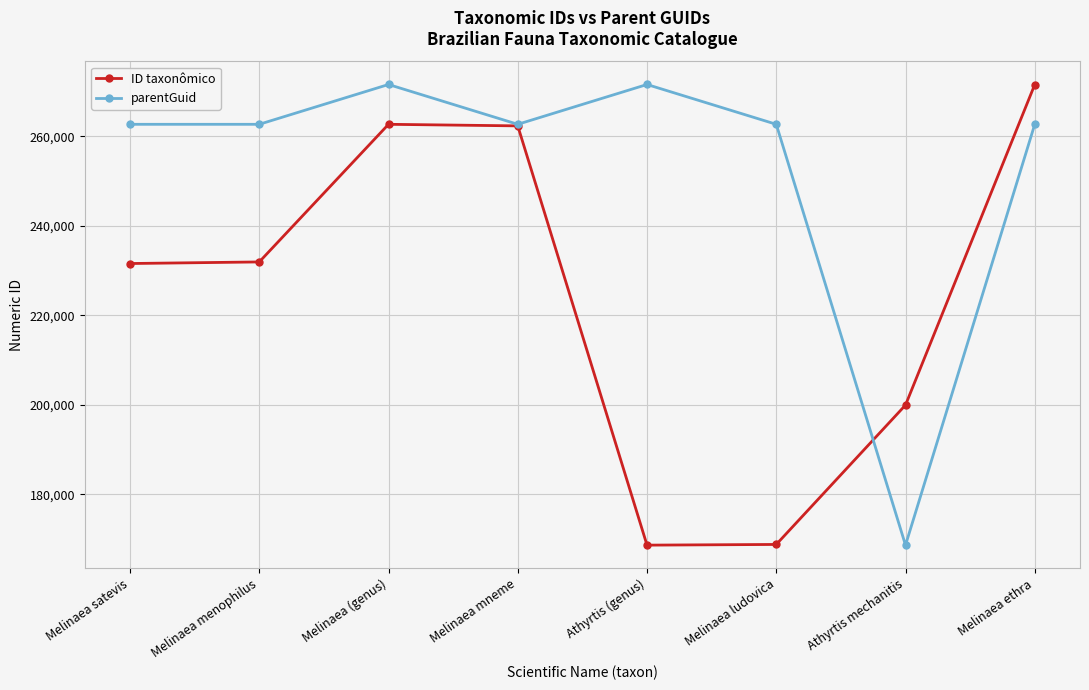

What is the average value of the ID taxonômico series?

224694